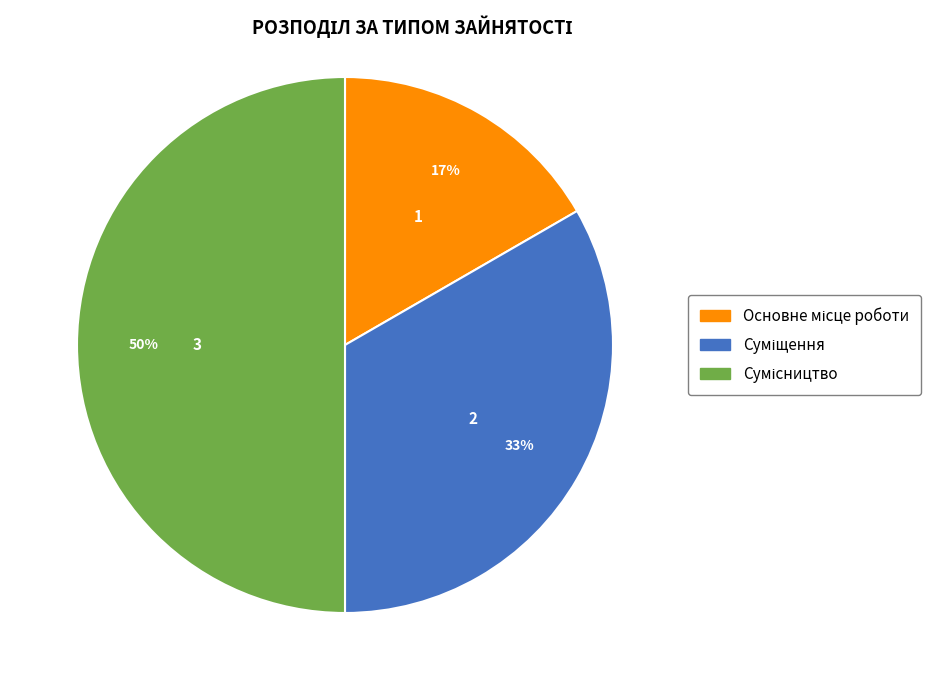

To the nearest percent, what is the average slice percentage?

33%